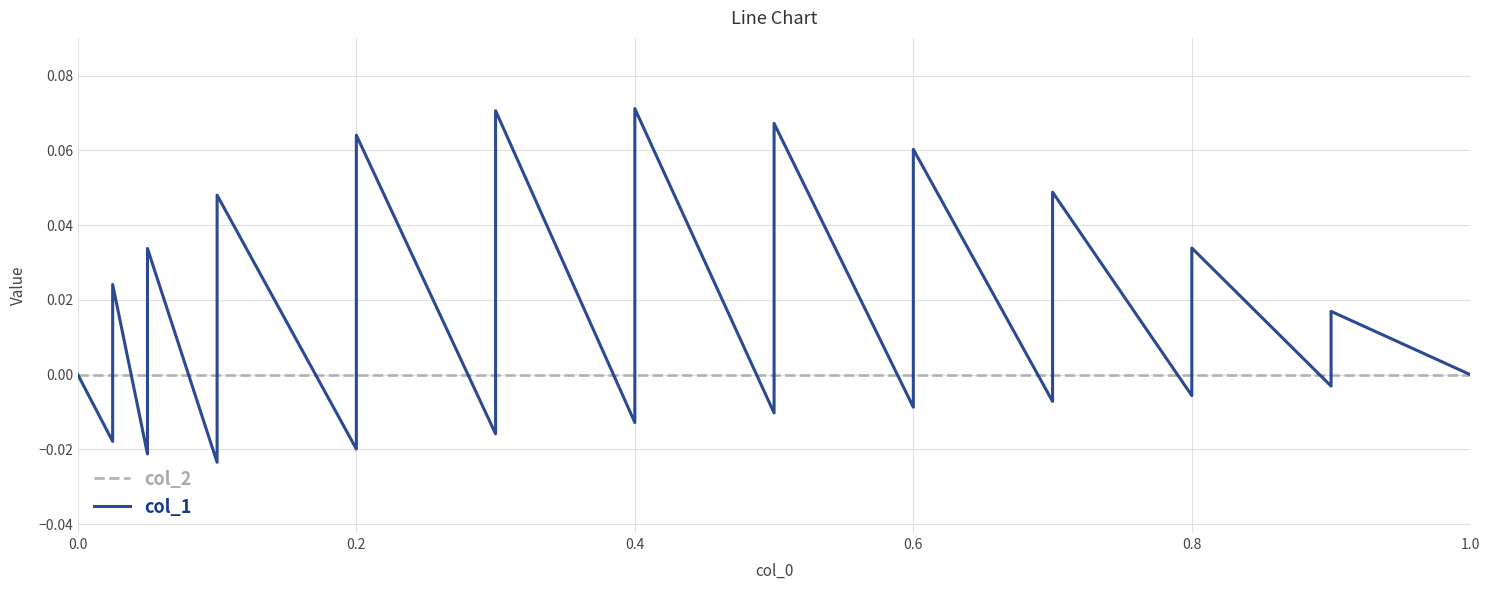

Between 0.4 and 8, which is larger?

0.4